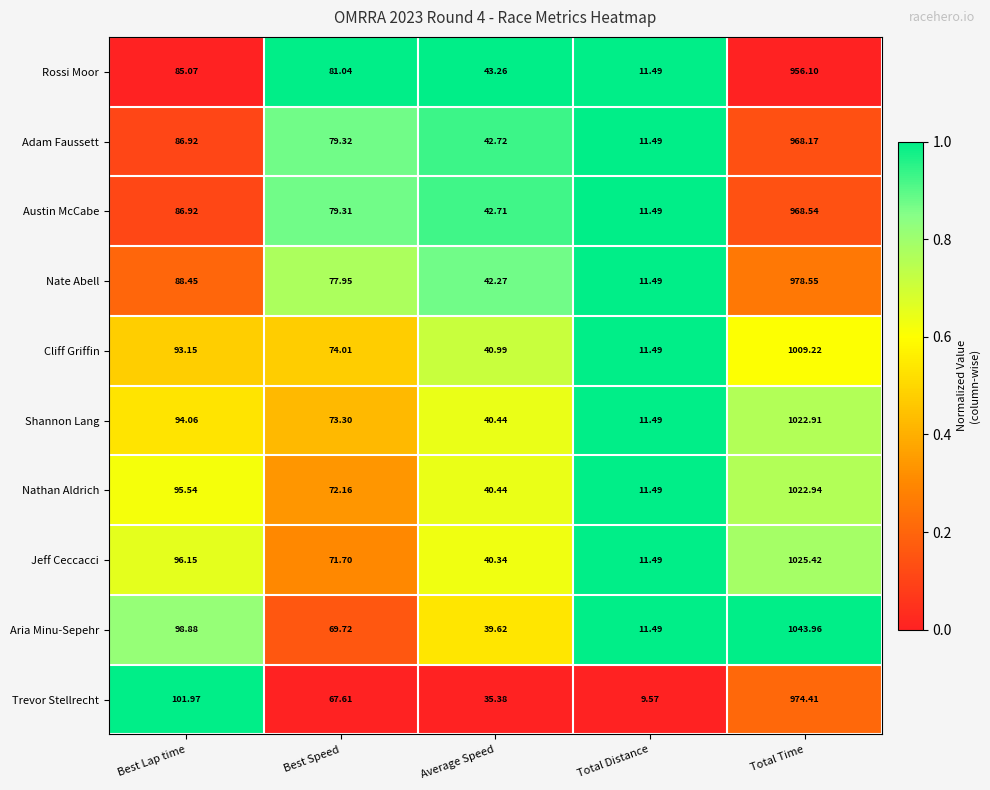

Rank the categories by Nate Abell value from highest to lowest.

Total Time, Best Lap time, Best Speed, Average Speed, Total Distance